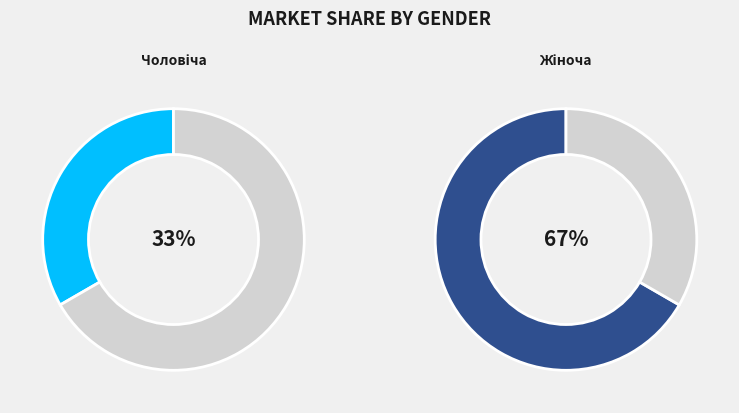

To the nearest percent, what is the difference between the largest and smallest slice percentages?

33%